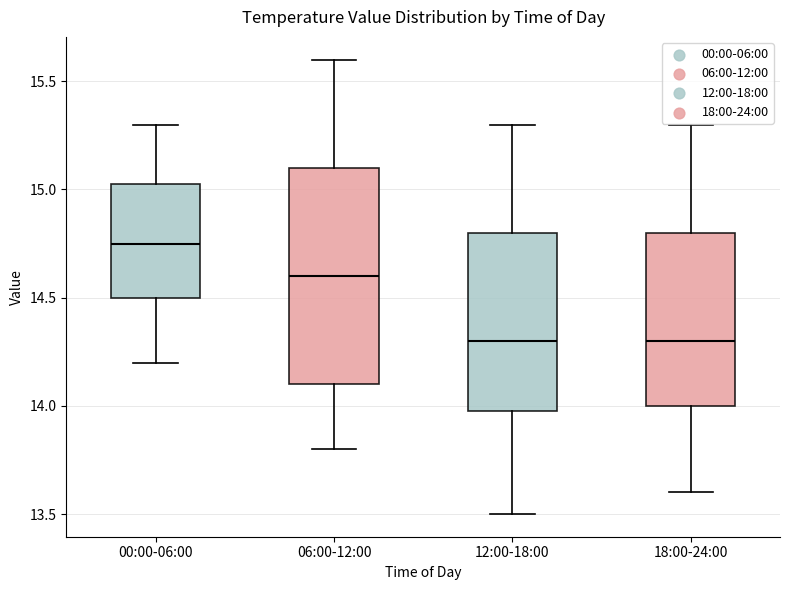

Which box is the tallest, from its lower edge to its upper edge?

06:00-12:00